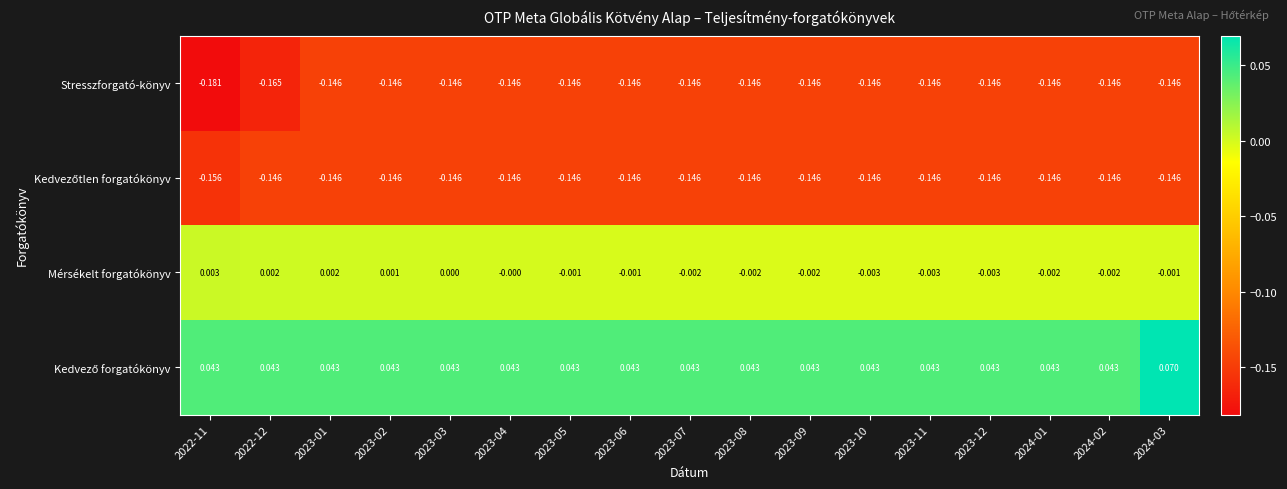

Which series has the largest range (max minus min)?

Stresszforgató-könyv